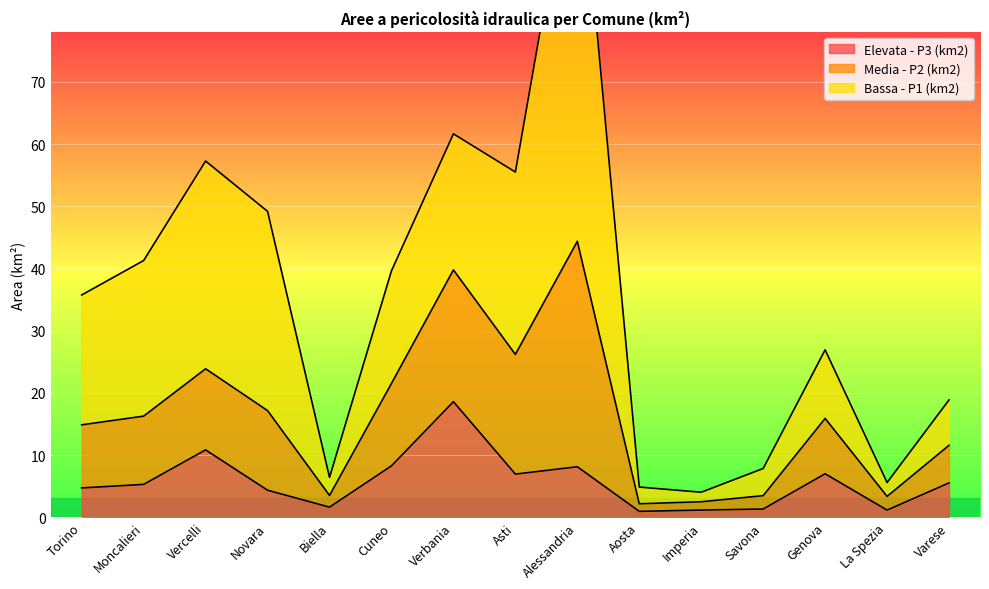

Where is the first local maximum for Media - P2 (km2)?

Vercelli